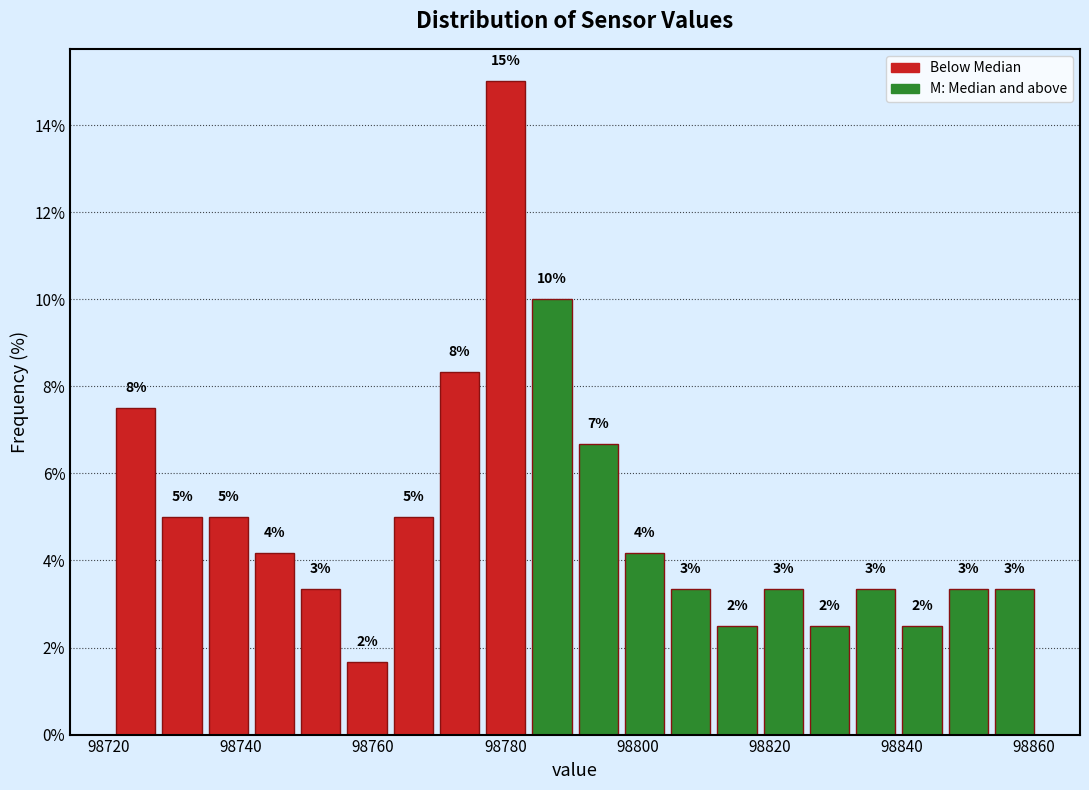

Around what value on the x-axis is the tallest bar? Give the approximate position of its centre, as read against the axis.

98780